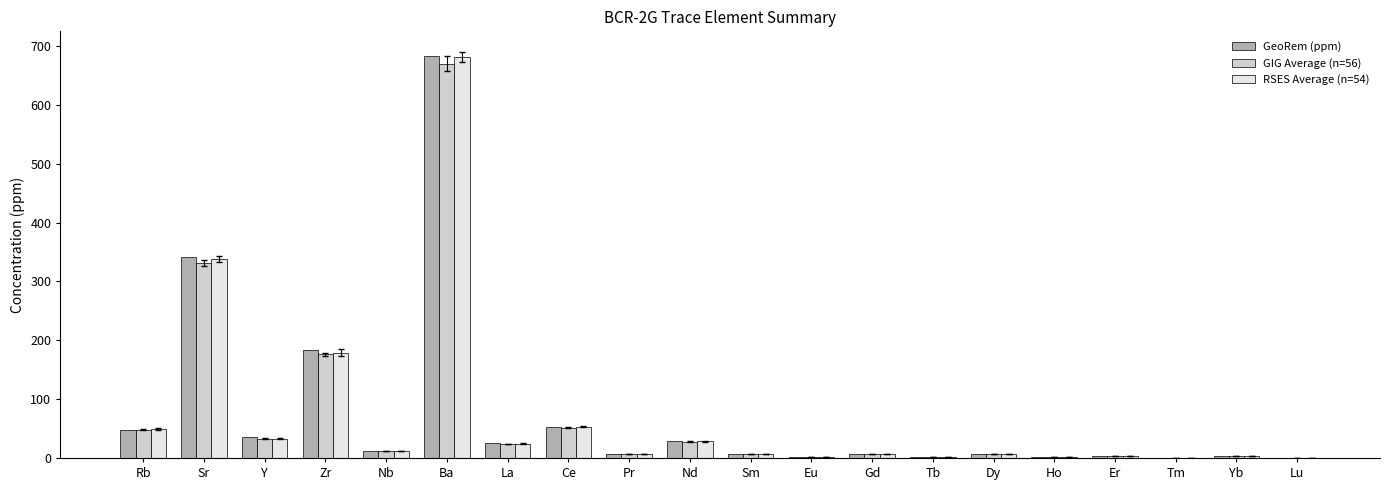

Is it true that GeoRem (ppm) equals 3.7 at Er?

True